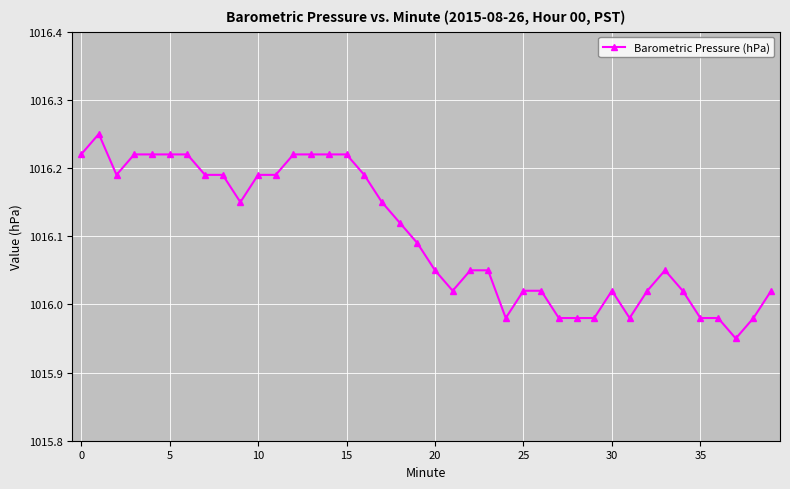

What is the sum of all values?

40644.0